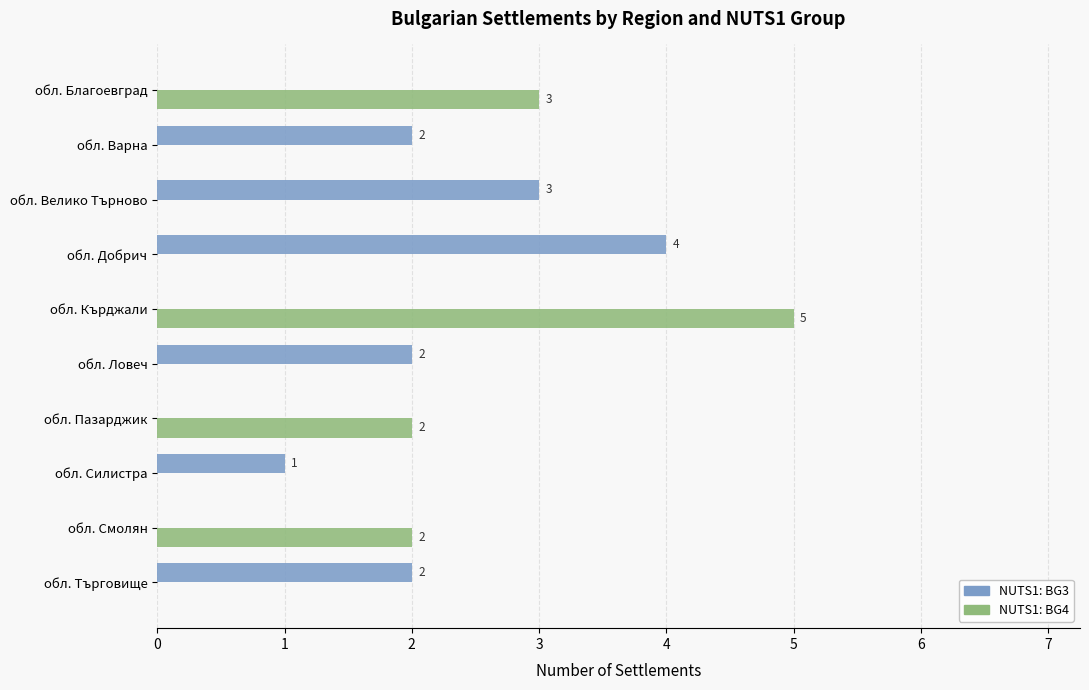

How many series are shown in this chart?

2